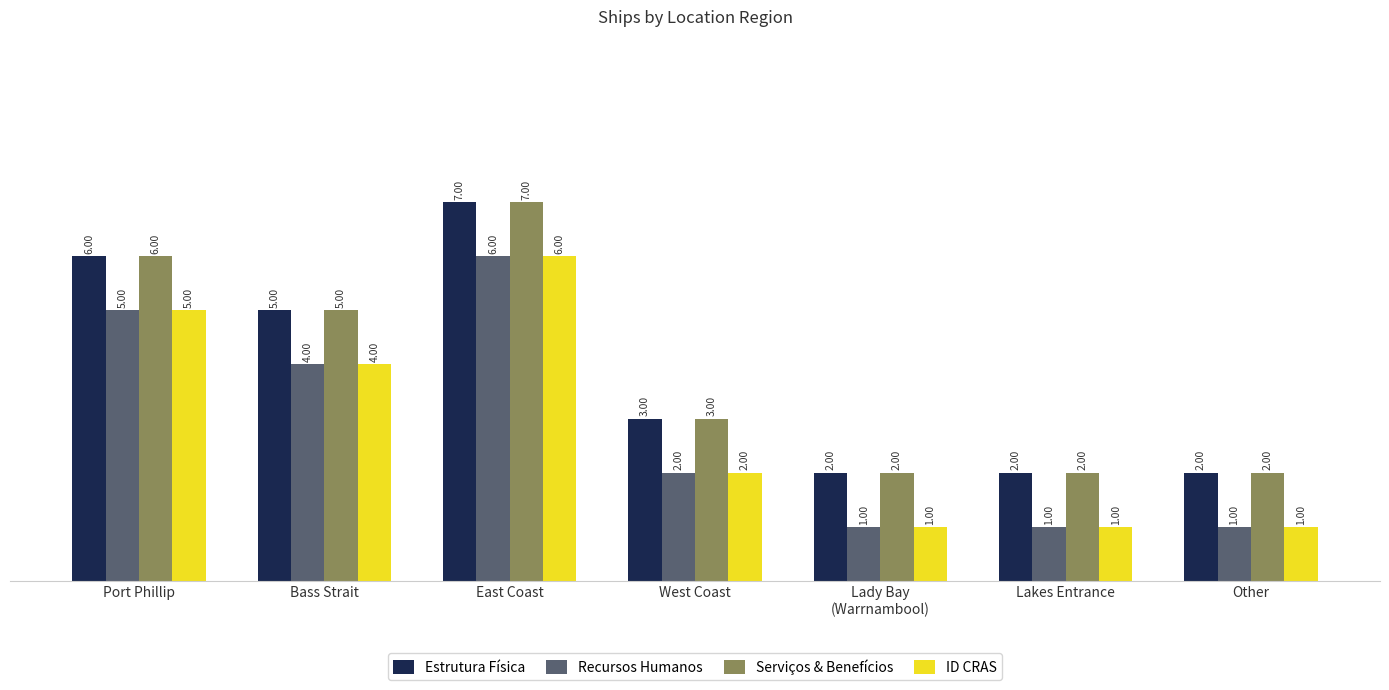

What is the difference between the second highest and second lowest values in the Estrutura Física series?

4